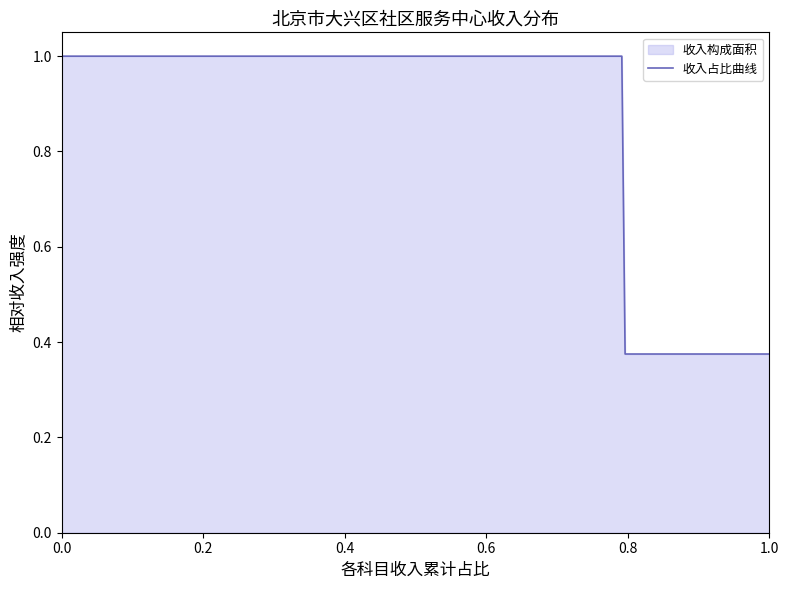

True or false: the data has more than 0 interior local peaks.

False